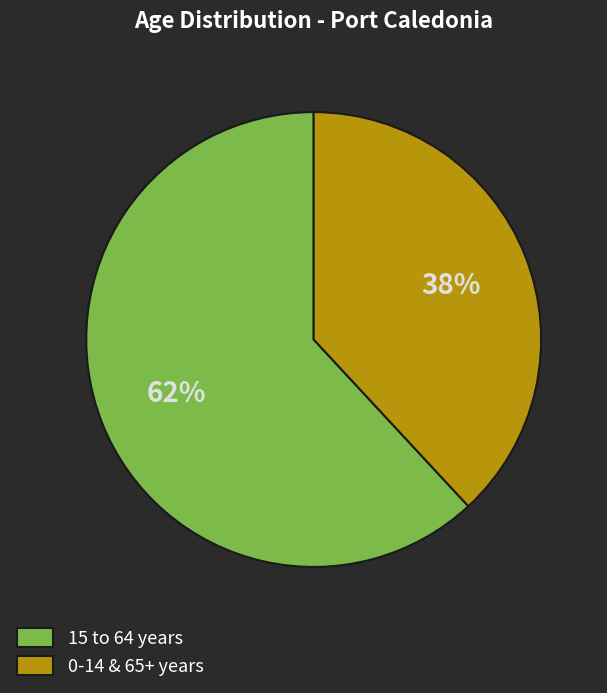

Do 15 to 64 years and 0-14 & 65+ years together represent more than half of the pie?

Yes